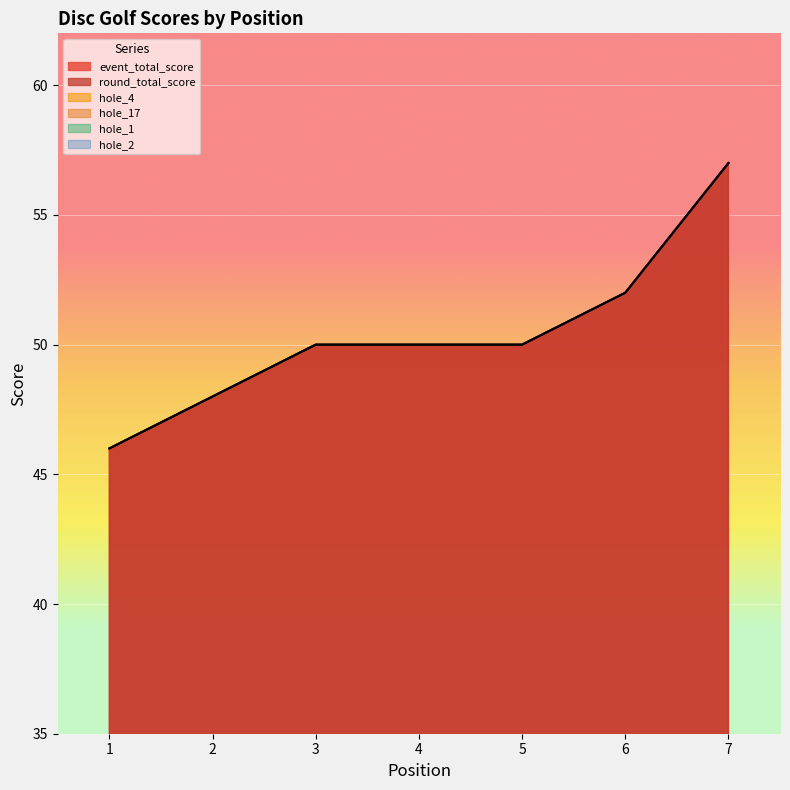

Reading left to right, transcribe all the data shown in this chart.

event_total_score: 1=46	2=48	3=50	4=50	5=50	6=52	7=57
round_total_score: 1=46	2=48	3=50	4=50	5=50	6=52	7=57
hole_4: 1=2	2=2	3=2	4=2	5=3	6=3	7=4
hole_17: 1=2	2=2	3=2	4=2	5=2	6=3	7=4
hole_1: 1=2	2=2	3=3	4=3	5=2	6=3	7=3
hole_2: 1=3	2=3	3=2	4=3	5=3	6=3	7=3